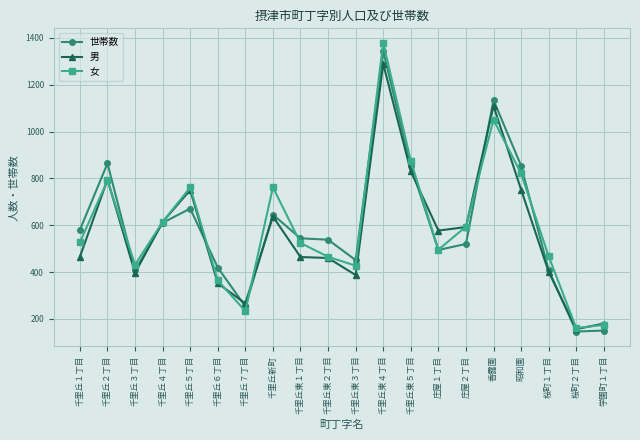

Which series has the widest spread of values?

女